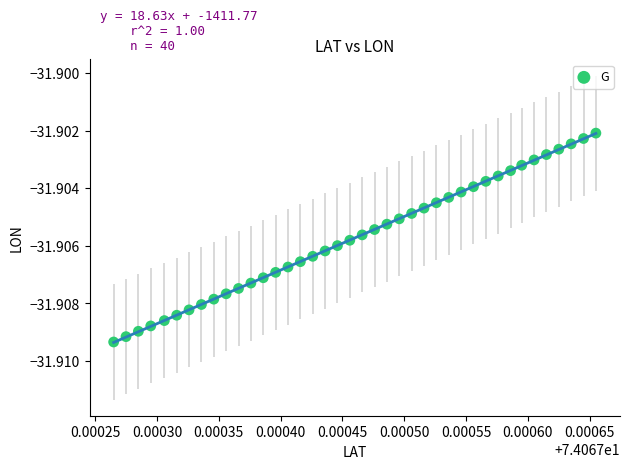

How many points are shown in the scatter plot?

40